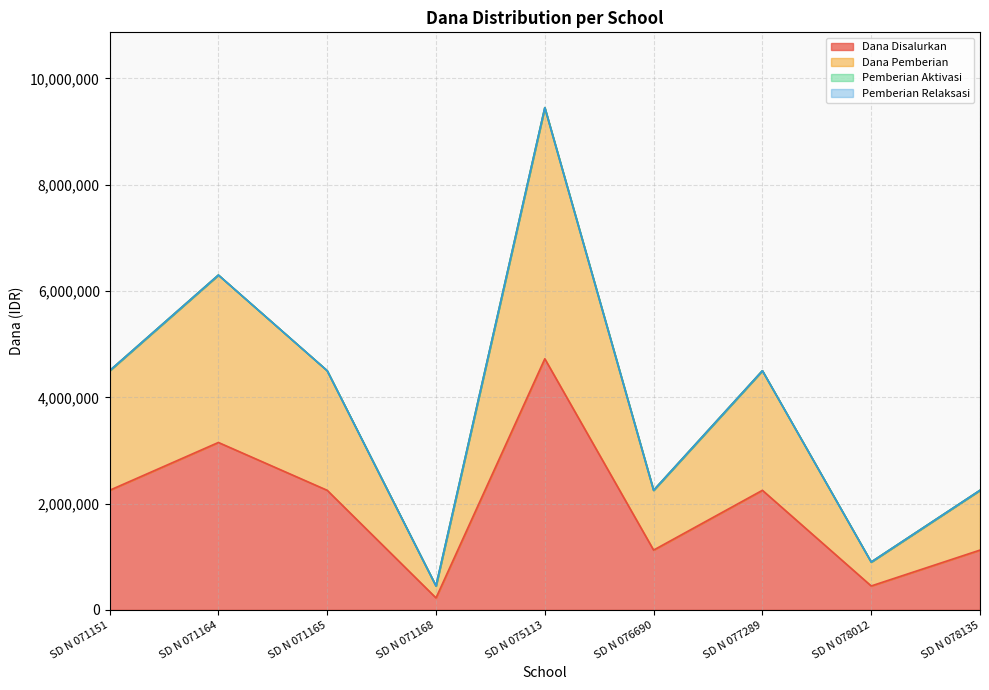

Rank the categories by Dana Pemberian value from highest to lowest.

SD N 075113, SD N 071164, SD N 071151, SD N 071165, SD N 077289, SD N 076690, SD N 078135, SD N 078012, SD N 071168